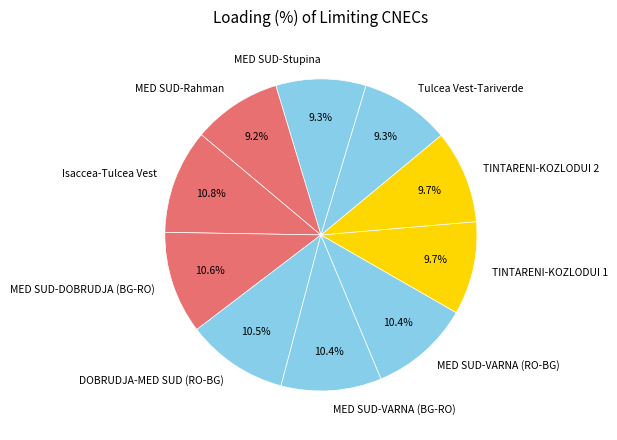

Do MED SUD-Stupina and MED SUD-VARNA (RO-BG) together represent more than half of the pie?

No